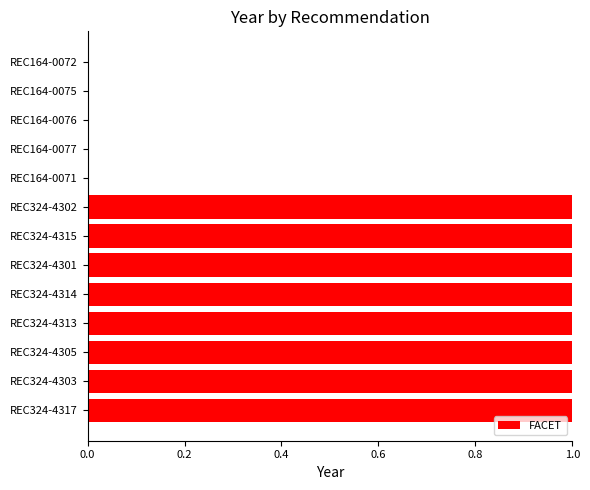

What is the sum of all values?

8